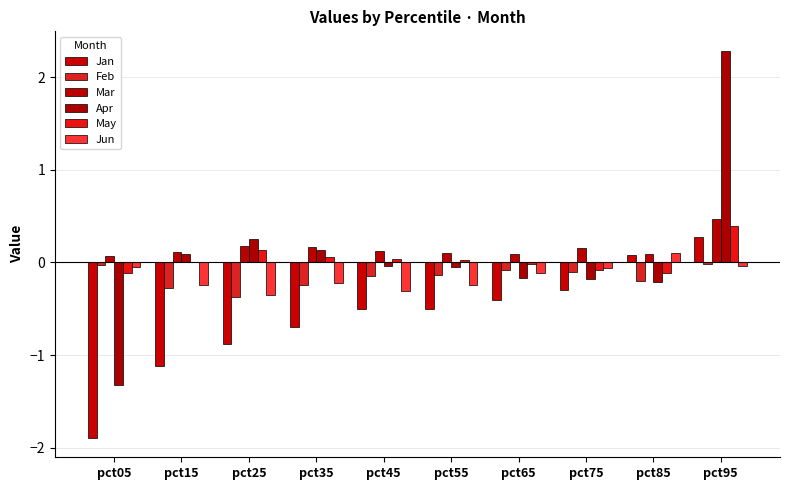

Reading left to right, list all the values displayed in this chart.

Jan: pct05=-1.9	pct15=-1.1	pct25=-0.9	pct35=-0.7	pct45=-0.5	pct55=-0.5	pct65=-0.4	pct75=-0.3	pct85=0.1	pct95=0.3
Feb: pct05=-0.0	pct15=-0.3	pct25=-0.4	pct35=-0.2	pct45=-0.1	pct55=-0.1	pct65=-0.1	pct75=-0.1	pct85=-0.2	pct95=-0.0
Mar: pct05=0.1	pct15=0.1	pct25=0.2	pct35=0.2	pct45=0.1	pct55=0.1	pct65=0.1	pct75=0.2	pct85=0.1	pct95=0.5
Apr: pct05=-1.3	pct15=0.1	pct25=0.3	pct35=0.1	pct45=-0.0	pct55=-0.1	pct65=-0.2	pct75=-0.2	pct85=-0.2	pct95=2.3
May: pct05=-0.1	pct15=0.0	pct25=0.1	pct35=0.1	pct45=0.0	pct55=0.0	pct65=-0.0	pct75=-0.1	pct85=-0.1	pct95=0.4
Jun: pct05=-0.0	pct15=-0.2	pct25=-0.4	pct35=-0.2	pct45=-0.3	pct55=-0.2	pct65=-0.1	pct75=-0.1	pct85=0.1	pct95=-0.0